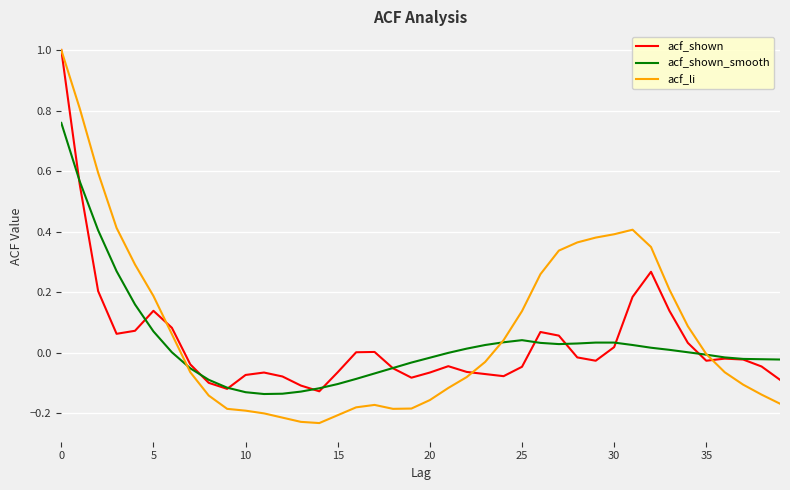

Which series has the largest range (max minus min)?

acf_li